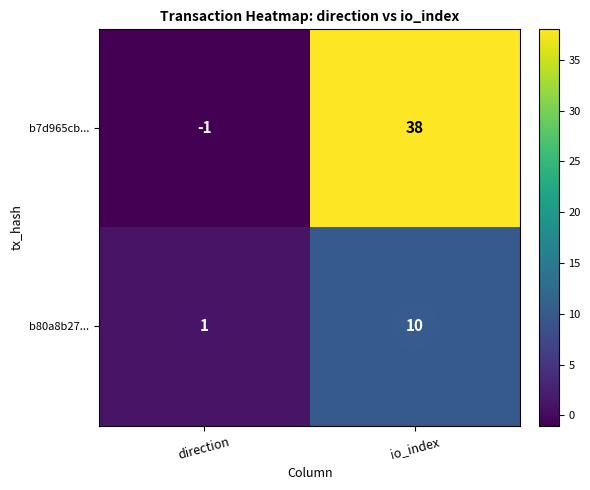

At which label is b80a8b27... closest to 5?

direction